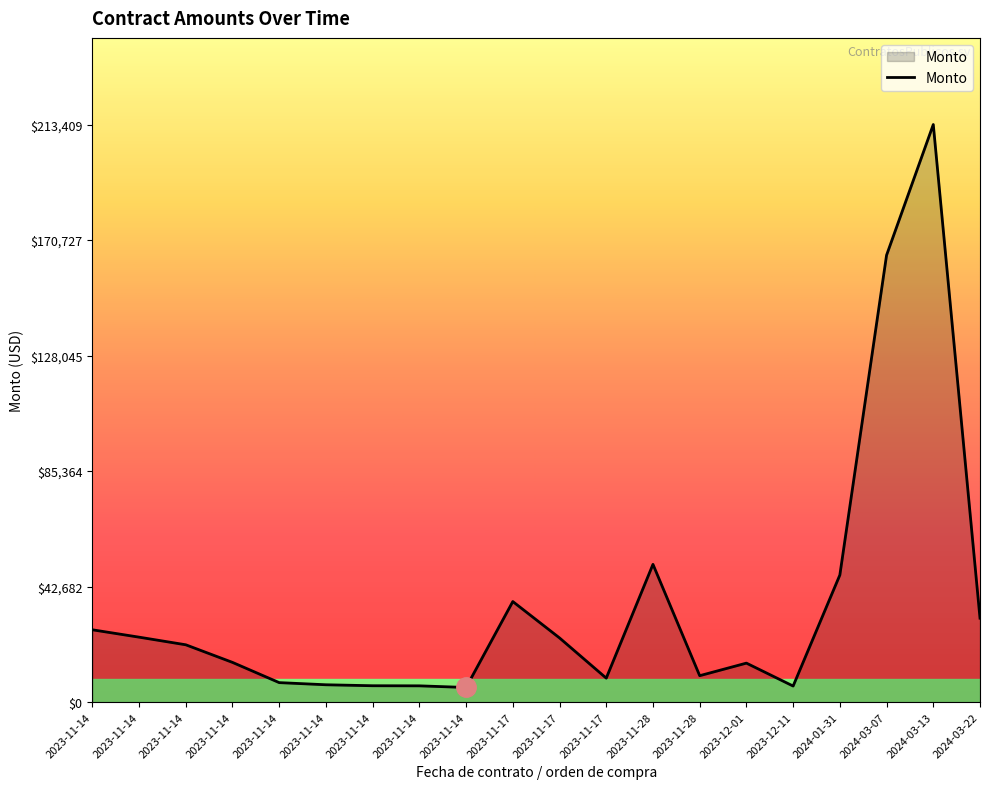

Which category has the highest value across all series?

2024-03-13